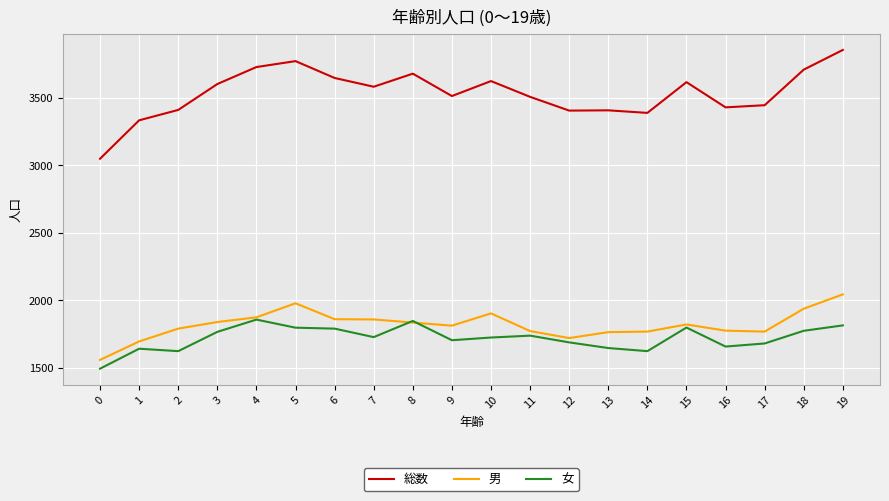

Rank the series by their maximum value, from highest to lowest.

総数, 男, 女